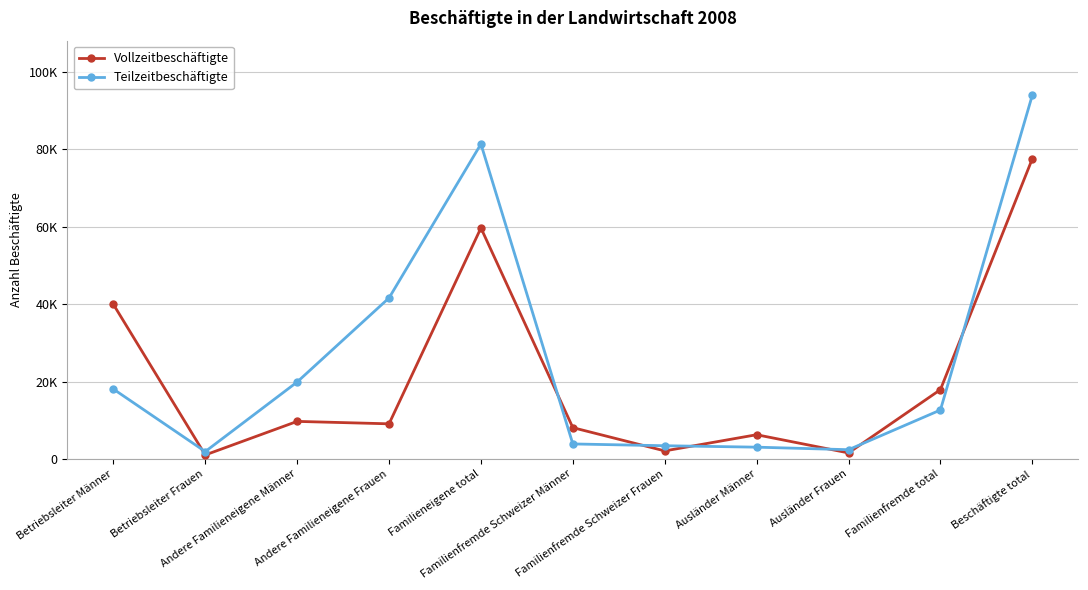

At which category is the sum across all series the highest?

Beschäftigte total